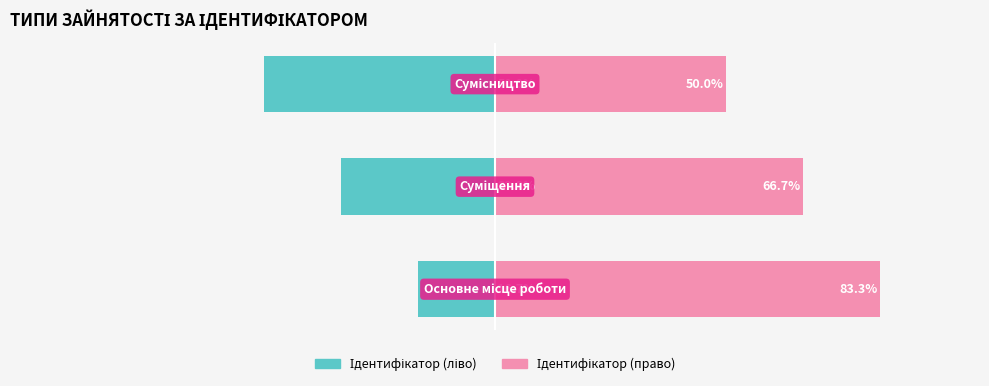

Reading right to left, extract all data points from this chart.

Ідентифікатор (ліво): -50.0	-33.3	-16.7
Ідентифікатор (право): 50.0	66.7	83.3